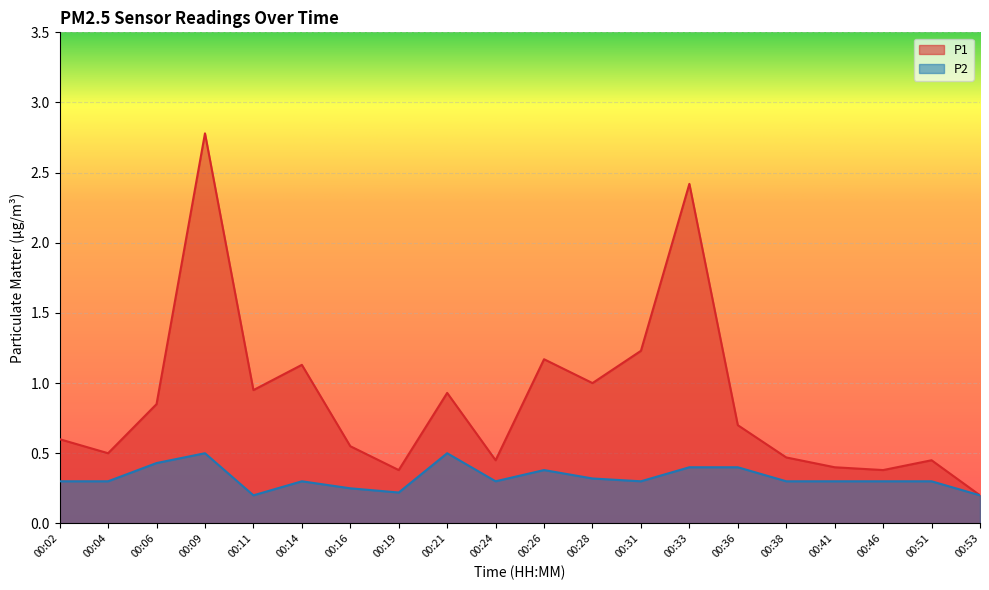

Rank the categories by P1 value from lowest to highest.

00:53, 00:19, 00:46, 00:41, 00:24, 00:51, 00:38, 00:04, 00:16, 00:02, 00:36, 00:06, 00:21, 00:11, 00:28, 00:14, 00:26, 00:31, 00:33, 00:09